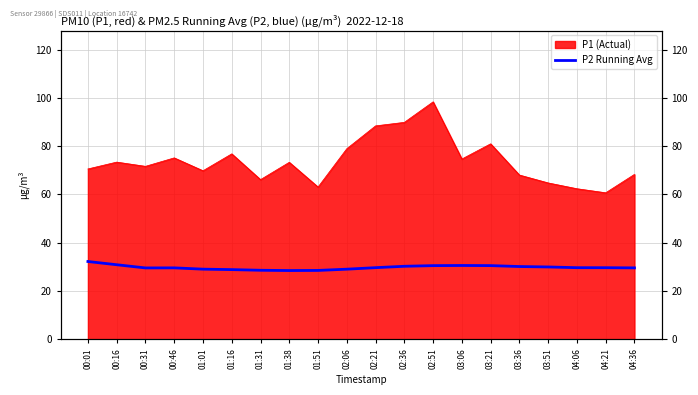

What is the smallest value displayed?

28.5